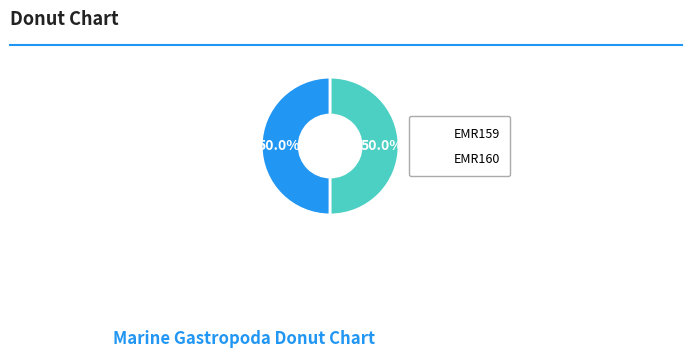

To the nearest percent, what percentage of the pie is EMR159?

50%